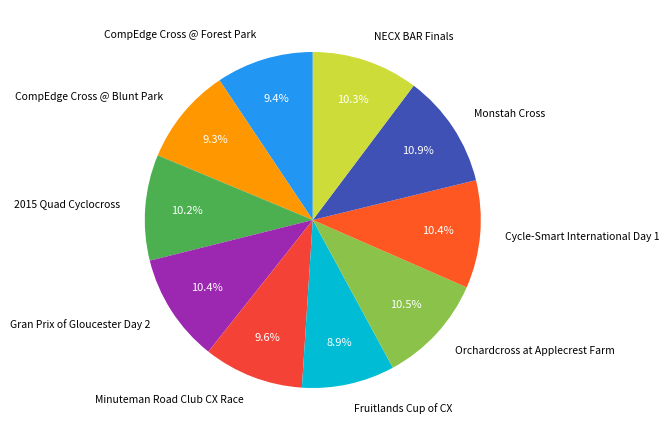

What percentage do Cycle-Smart International Day 1 and Orchardcross at Applecrest Farm together represent?

20.9%